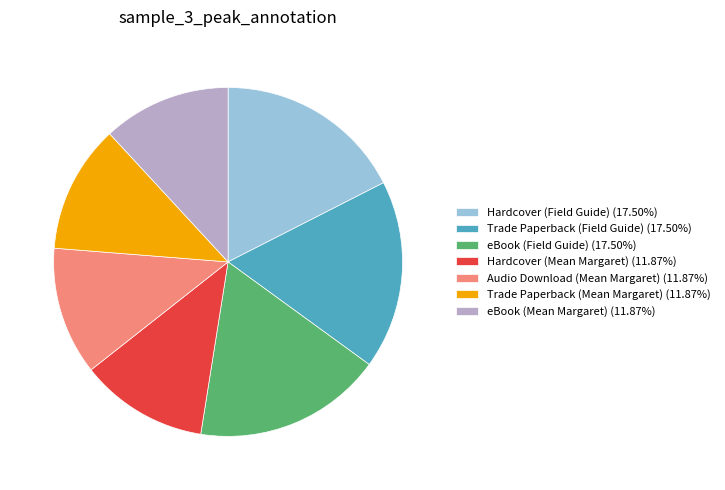

Does any single category account for the majority?

No